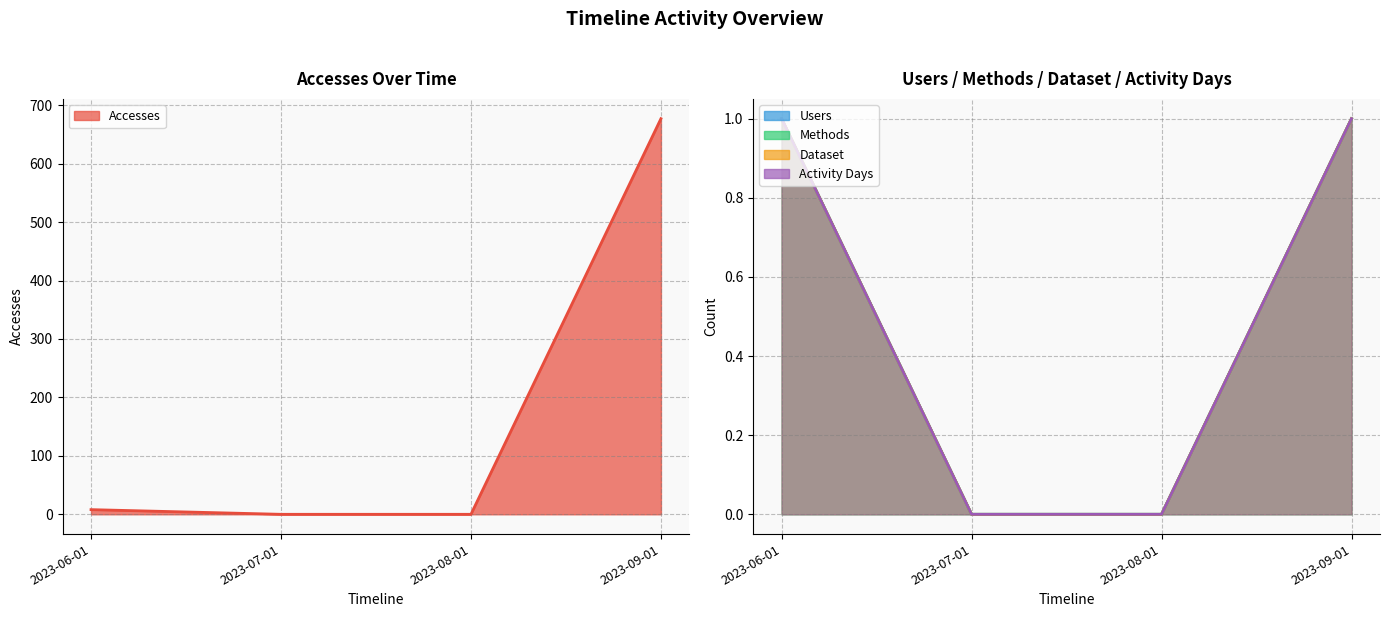

Does the chart have visible grid lines?

Yes